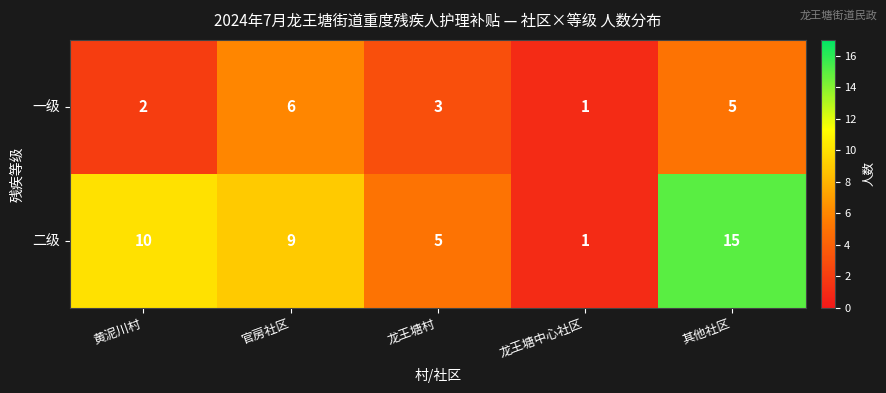

Is it true that 一级 equals 3 at 龙王塘村?

True